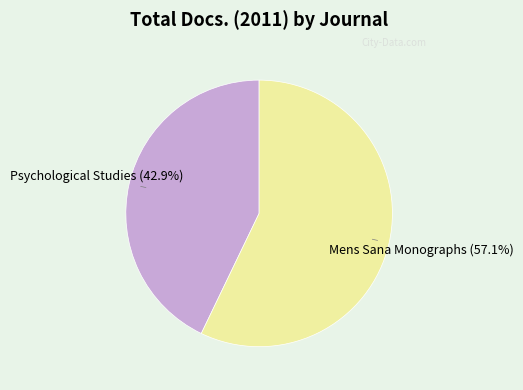

Does Psychological Studies account for over 50% of the chart?

No